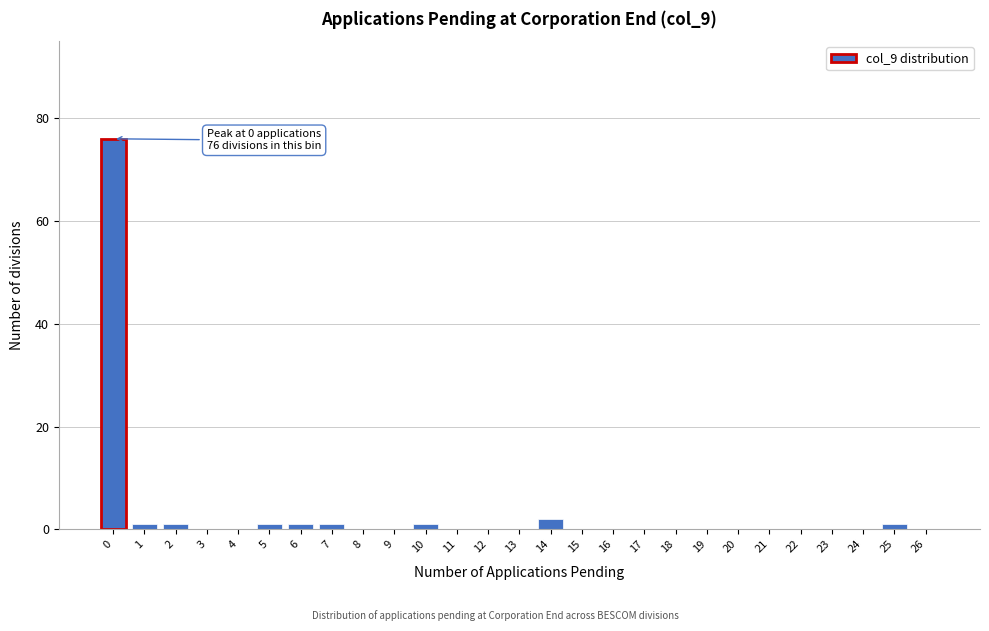

Reading left to right, extract all data points from this chart.

0=76	1=1	2=1	3=0	4=0	5=1	6=1	7=1	8=0	9=0	10=1	11=0	12=0	13=0	14=2	15=0	16=0	17=0	18=0	19=0	20=0	21=0	22=0	23=0	24=0	25=1	26=0